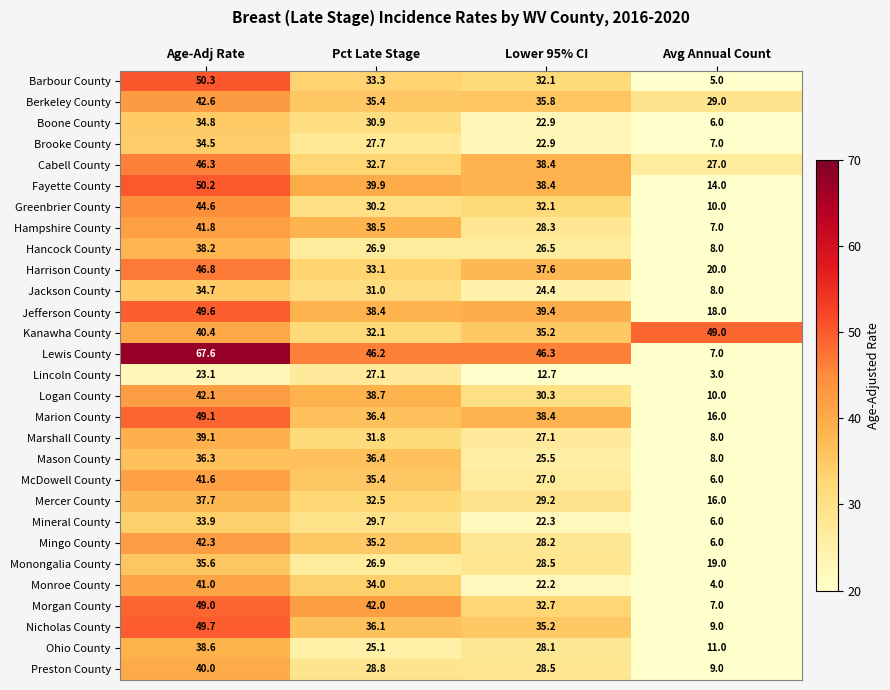

What is the smallest value displayed?

3.0